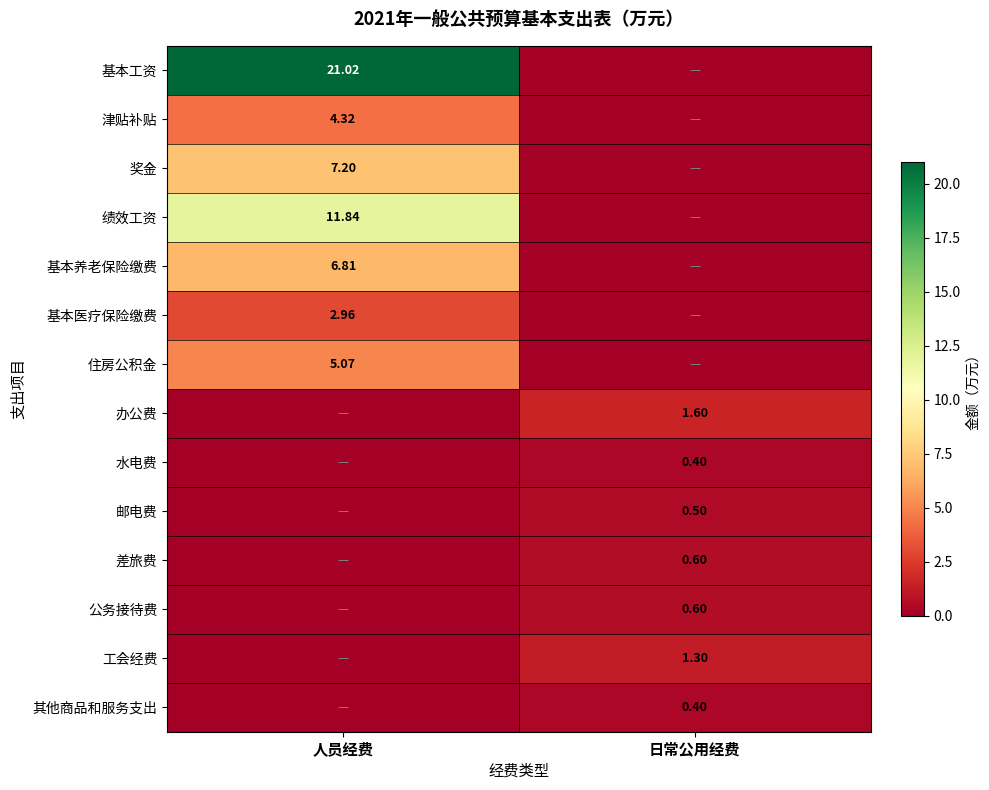

Is the value of 差旅费 at 日常公用经费 greater than the value of 住房公积金 at 人员经费?

No